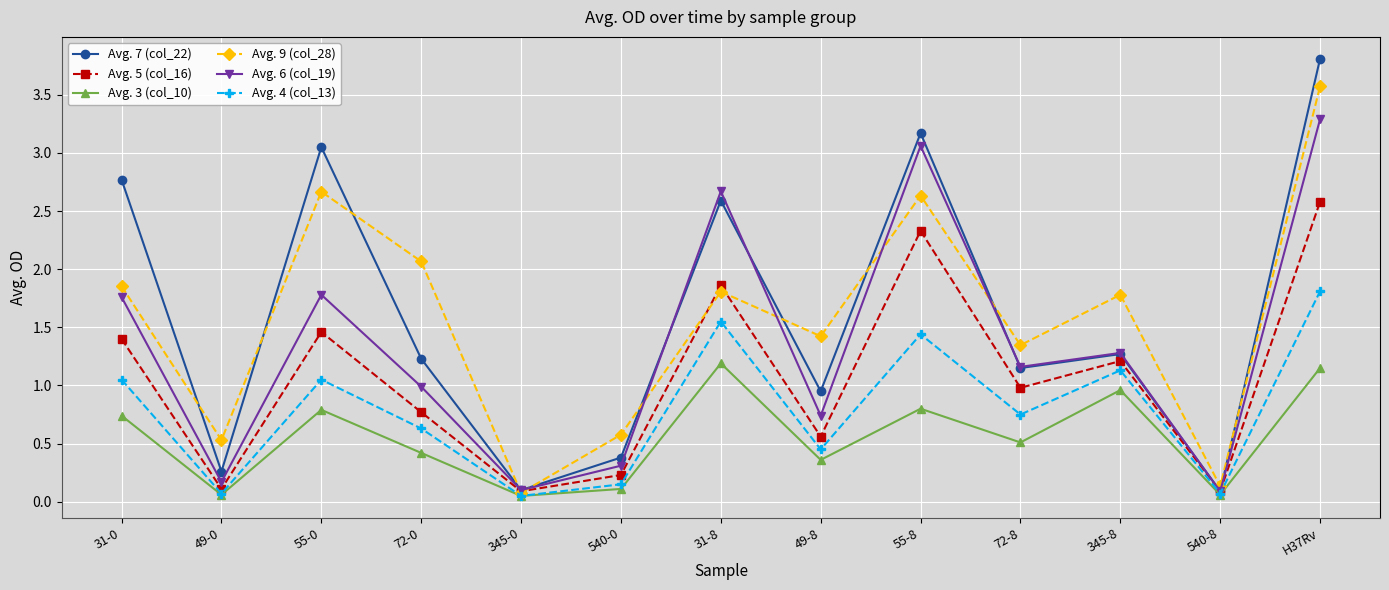

List the series in order of their peak value, highest first.

Avg. 7 (col_22), Avg. 9 (col_28), Avg. 6 (col_19), Avg. 5 (col_16), Avg. 4 (col_13), Avg. 3 (col_10)